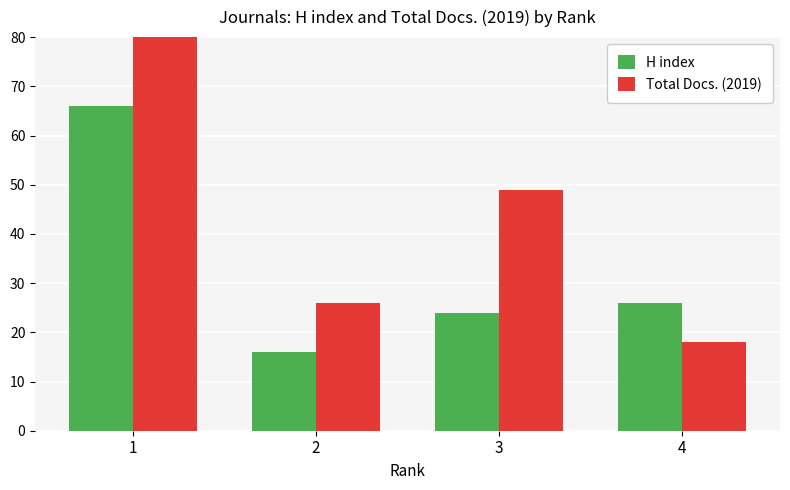

Where does the H index series first go above 26?

1